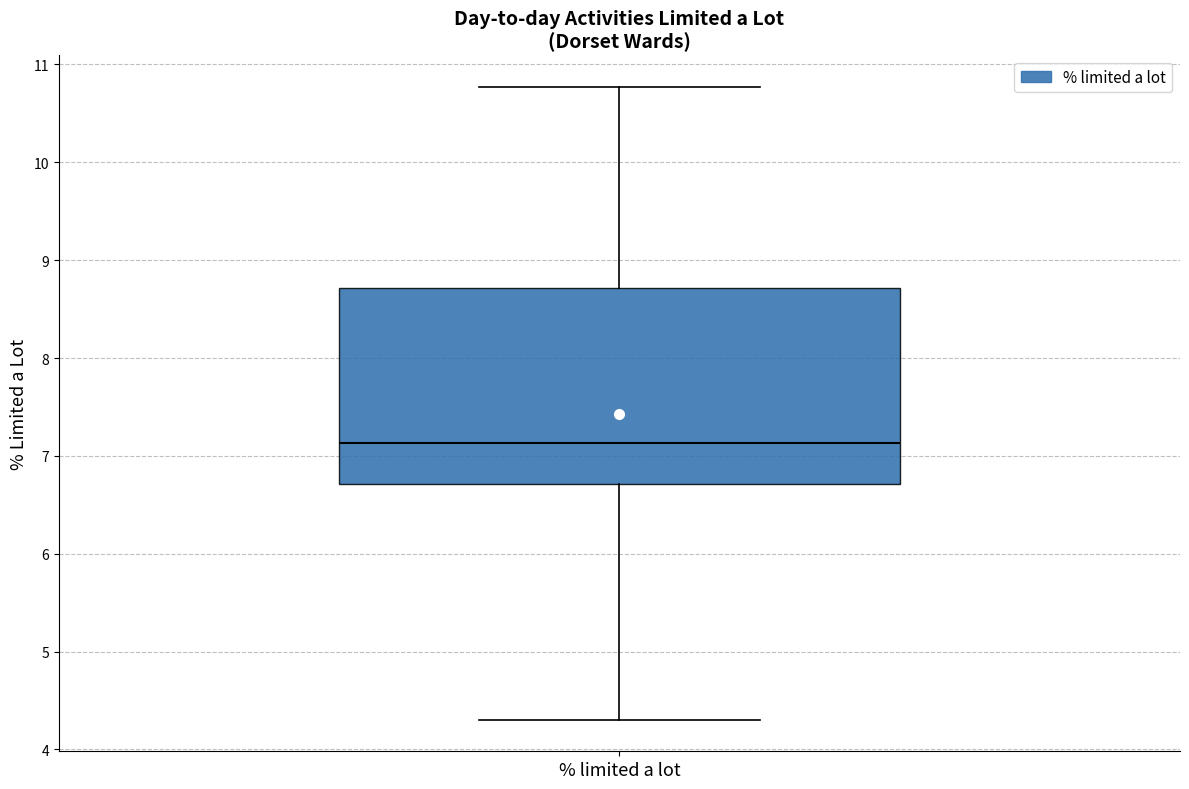

Transcribe this box plot: give where the median line is, the range the box spans, and where the two whiskers end, as read against the y-axis. The values are not printed on the chart, so give them approximately, as read against the axis.

median 7.1, box 6.7 to 8.7, whiskers 4.3 to 10.8